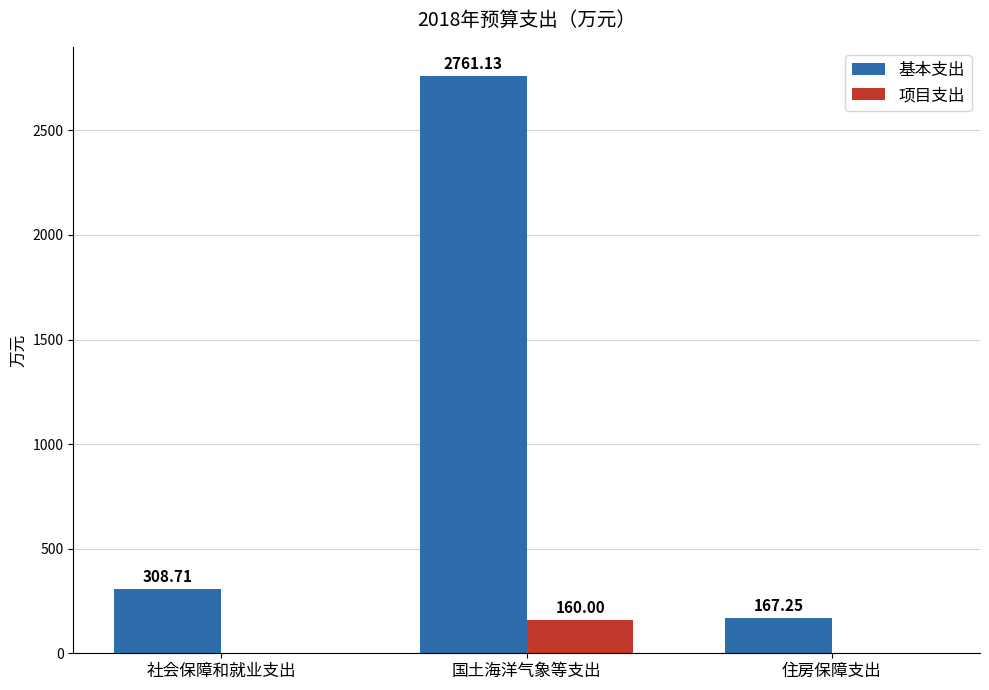

Which series has the largest total across all categories?

基本支出